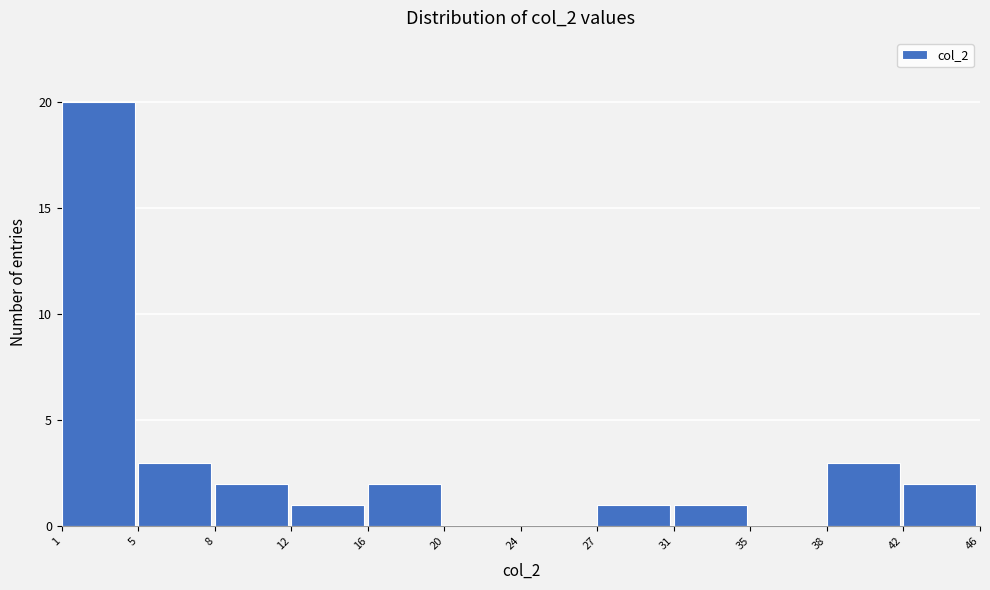

Reading left to right, list all the values displayed in this chart.

1=20	5=3	8=2	12=1	16=2	20=0	24=0	27=1	31=1	35=0	38=3	42=2